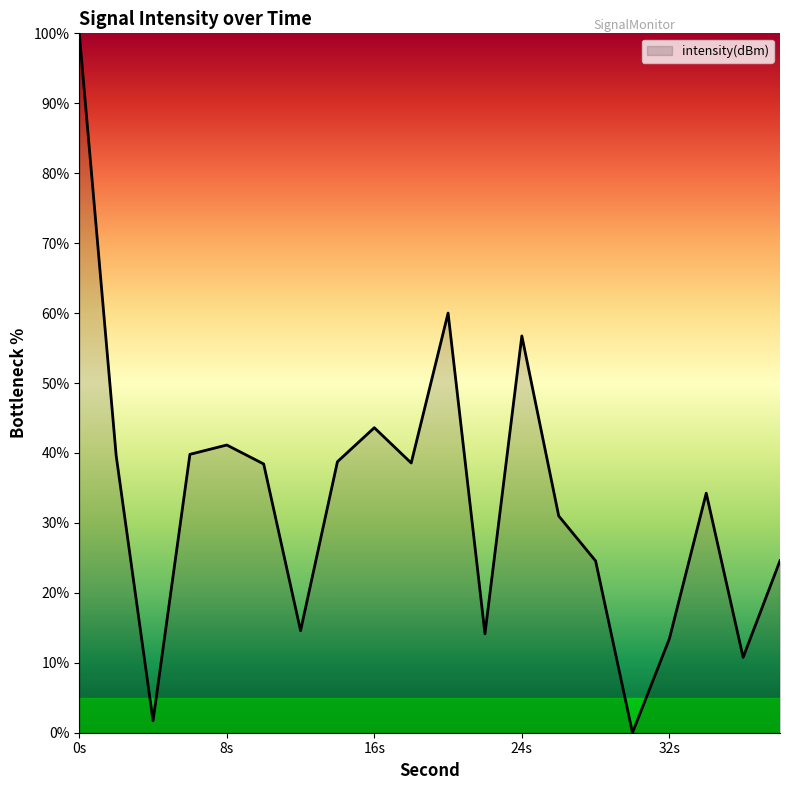

What is the greatest value displayed?

100.0